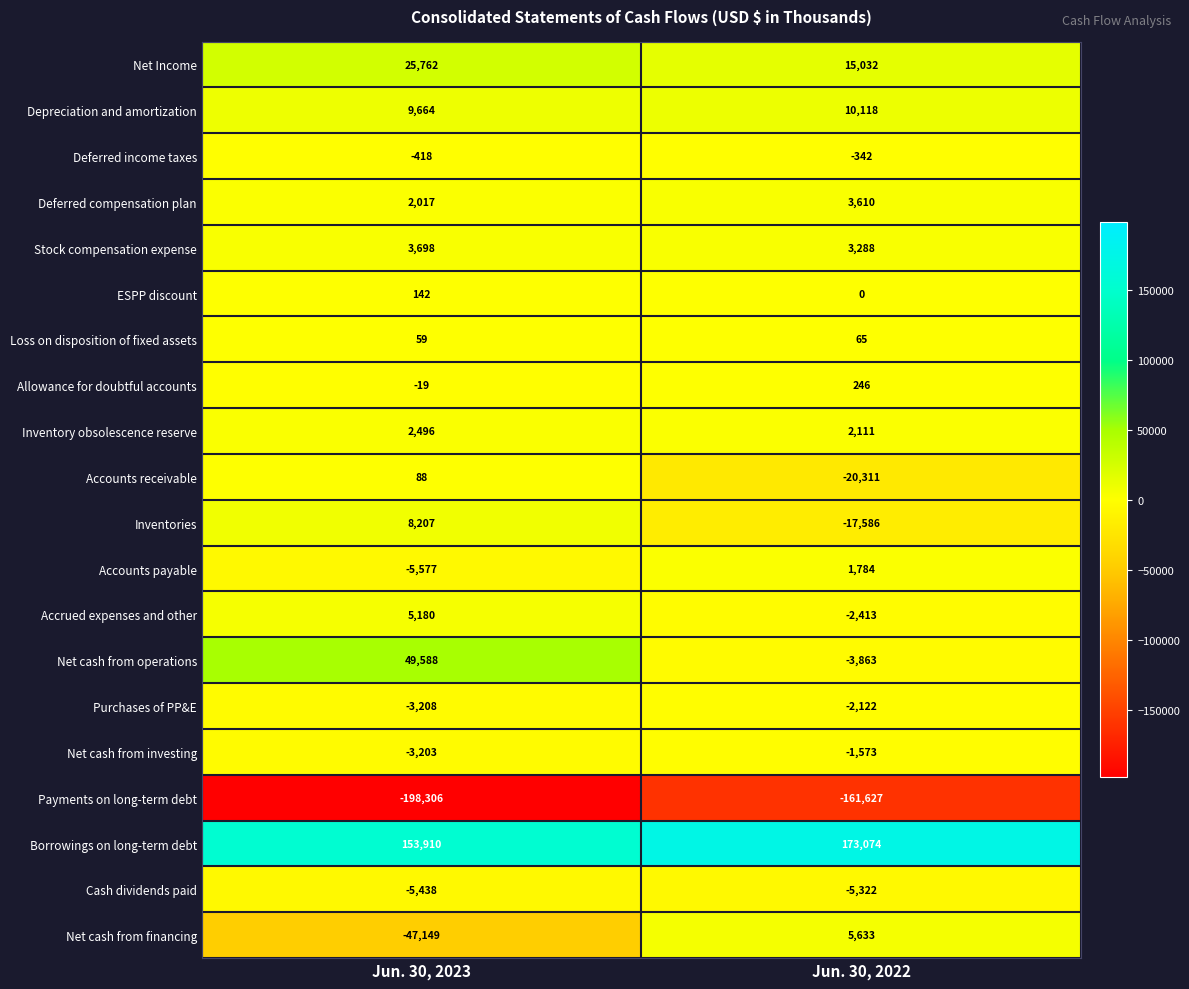

What is the total value across all series at Jun. 30, 2023?

-2507